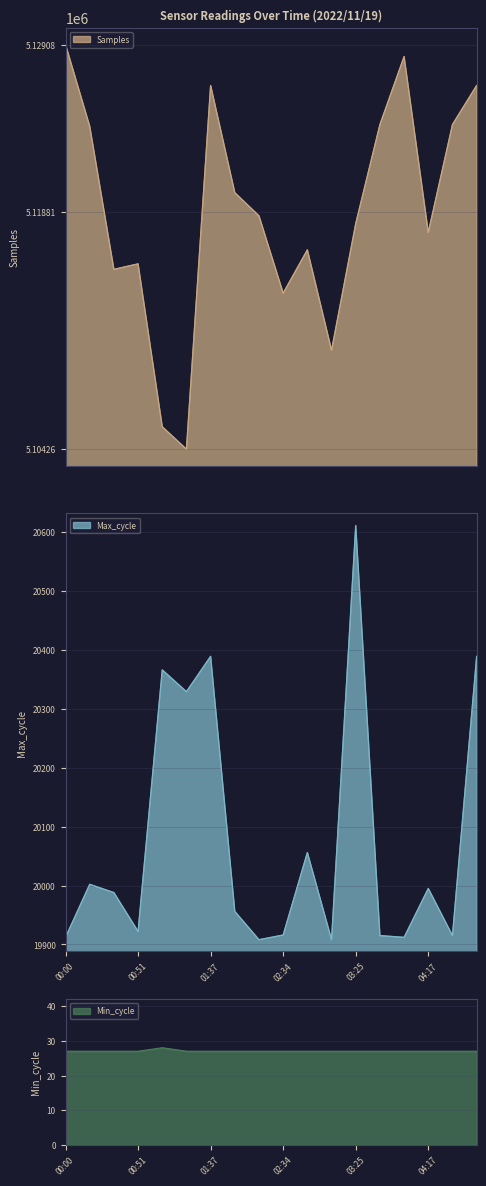

How many data points in Samples are above 5118572?

8